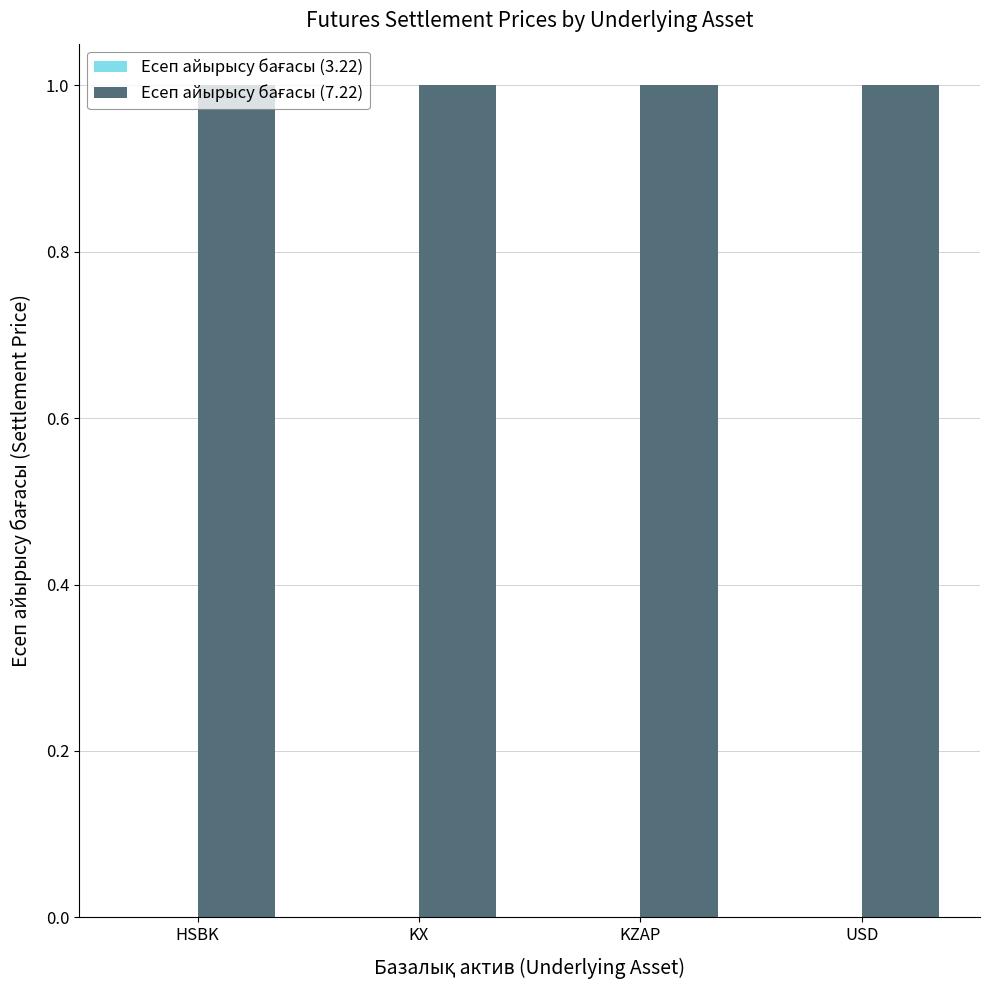

List the series in order of their peak value, lowest first.

Есеп айырысу бағасы (3.22), Есеп айырысу бағасы (7.22)